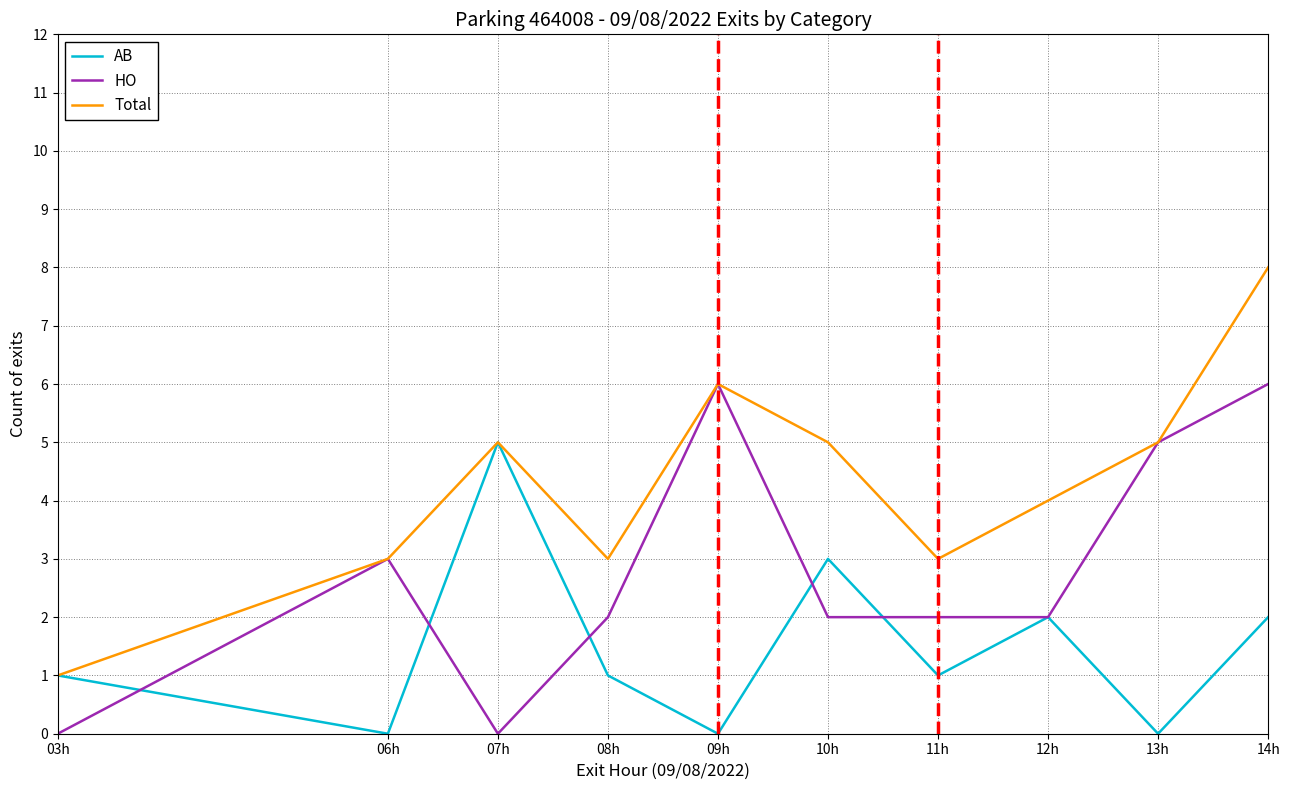

Rank the series by their average value, from highest to lowest.

Total, HO, AB